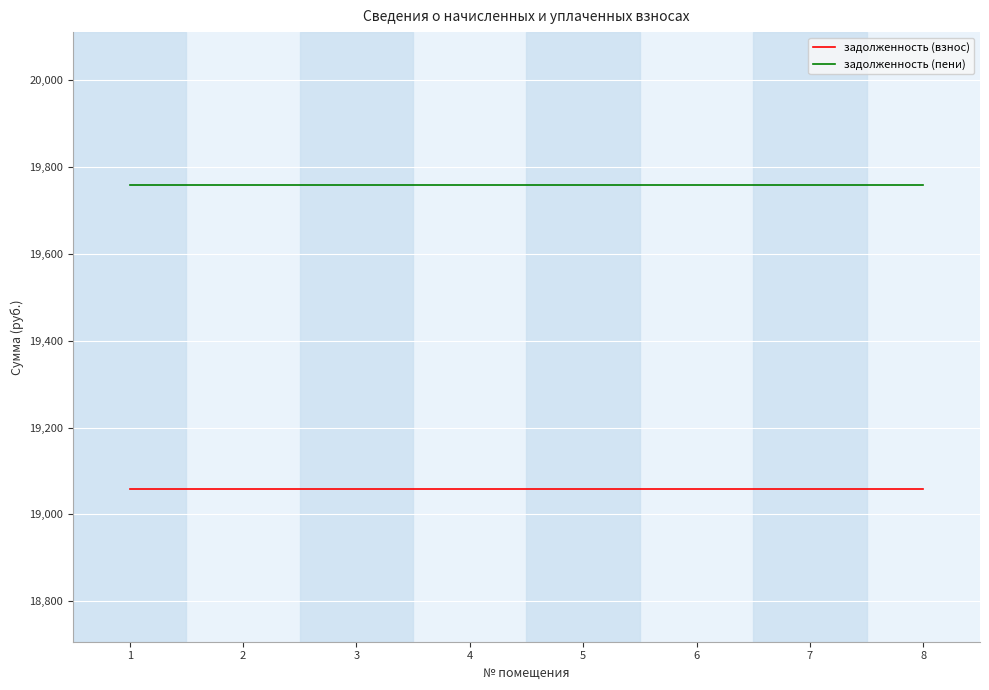

Reading right to left, extract all data points from this chart.

задолженность (взнос): 8=19057.7	7=19057.7	6=19057.7	5=19057.7	4=19057.7	3=19057.7	2=19057.7	1=19057.7
задолженность (пени): 8=19759.7	7=19759.7	6=19759.7	5=19759.7	4=19759.7	3=19759.7	2=19759.7	1=19759.7